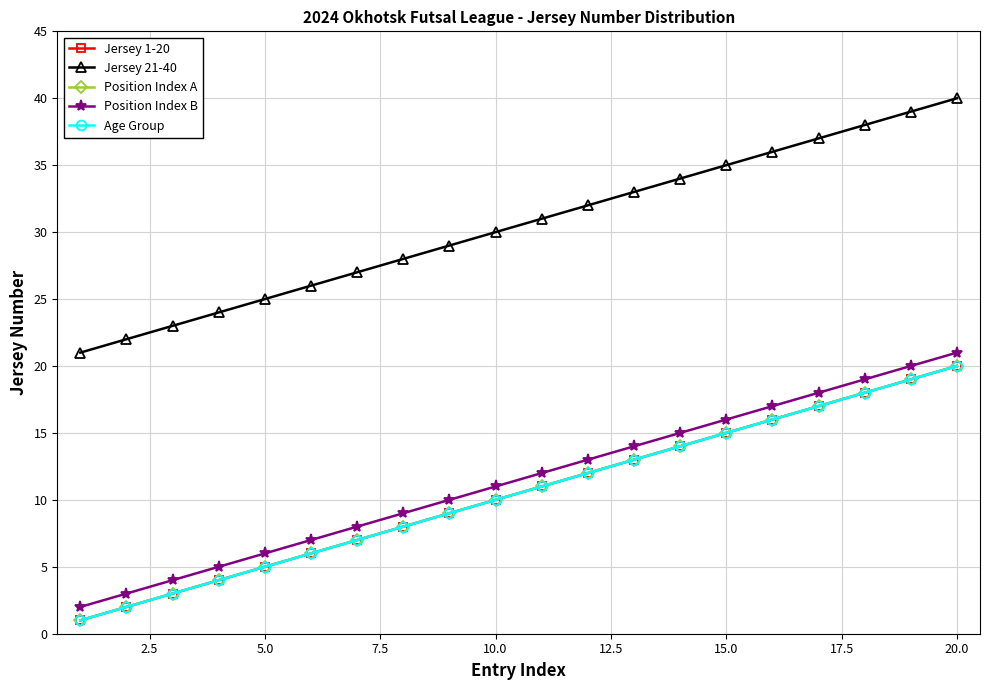

Does the chart have visible grid lines?

Yes